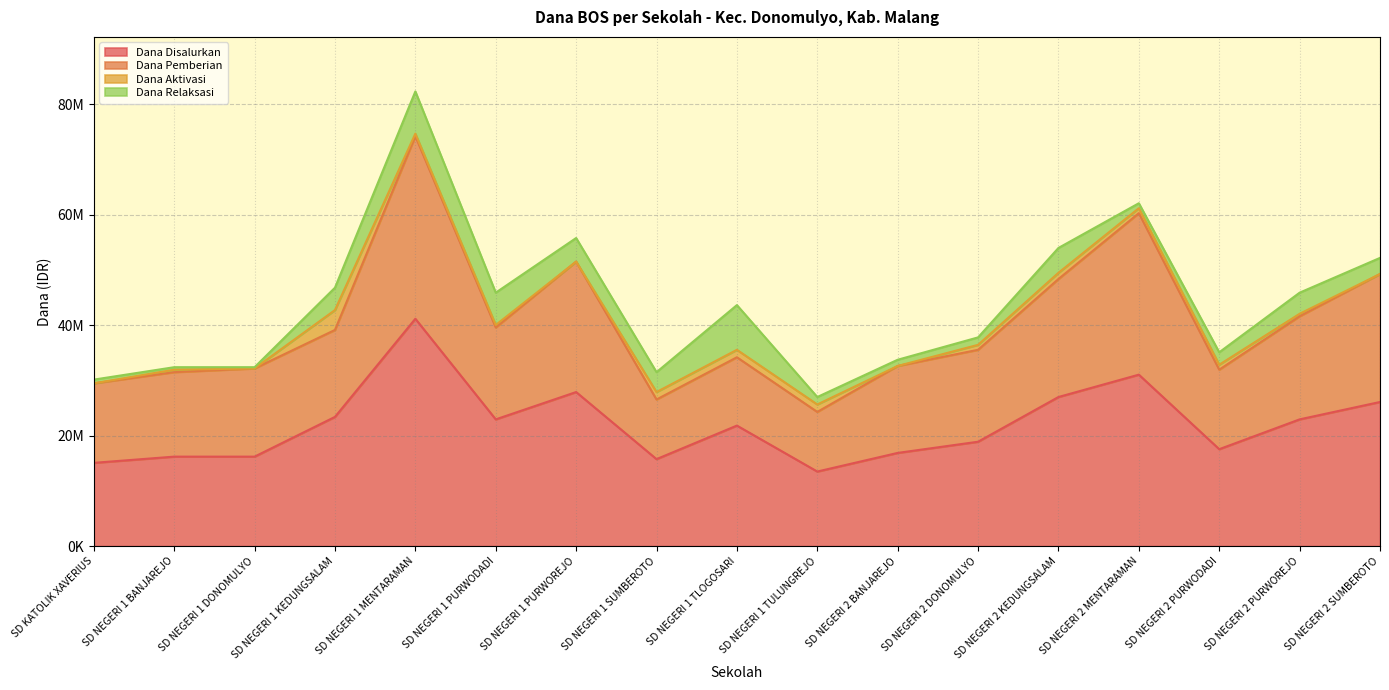

Which series changed the most between SD NEGERI 1 TULUNGREJO and SD NEGERI 2 SUMBEROTO?

Dana Disalurkan